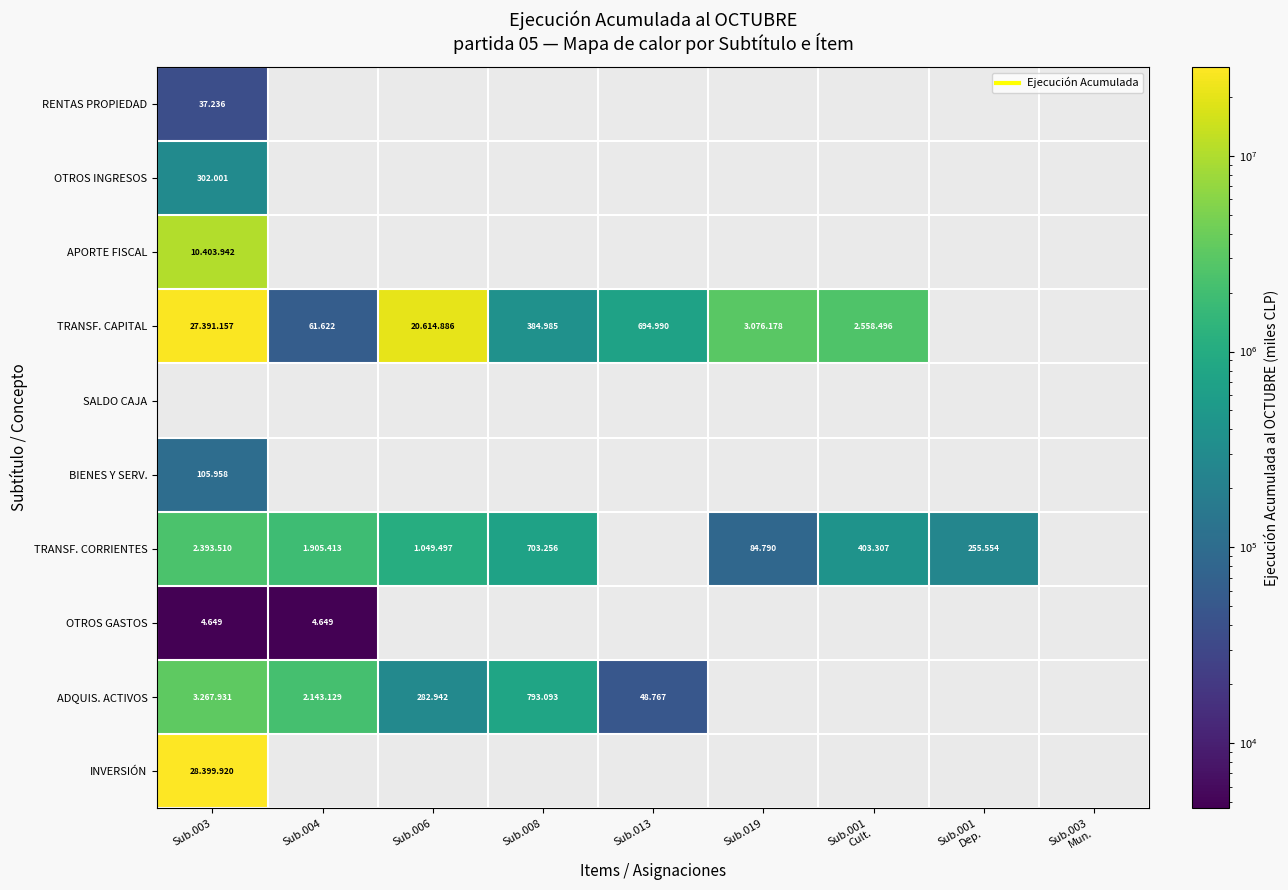

True or false: SALDO CAJA has a value of 0 at Sub.001 Dep..

True